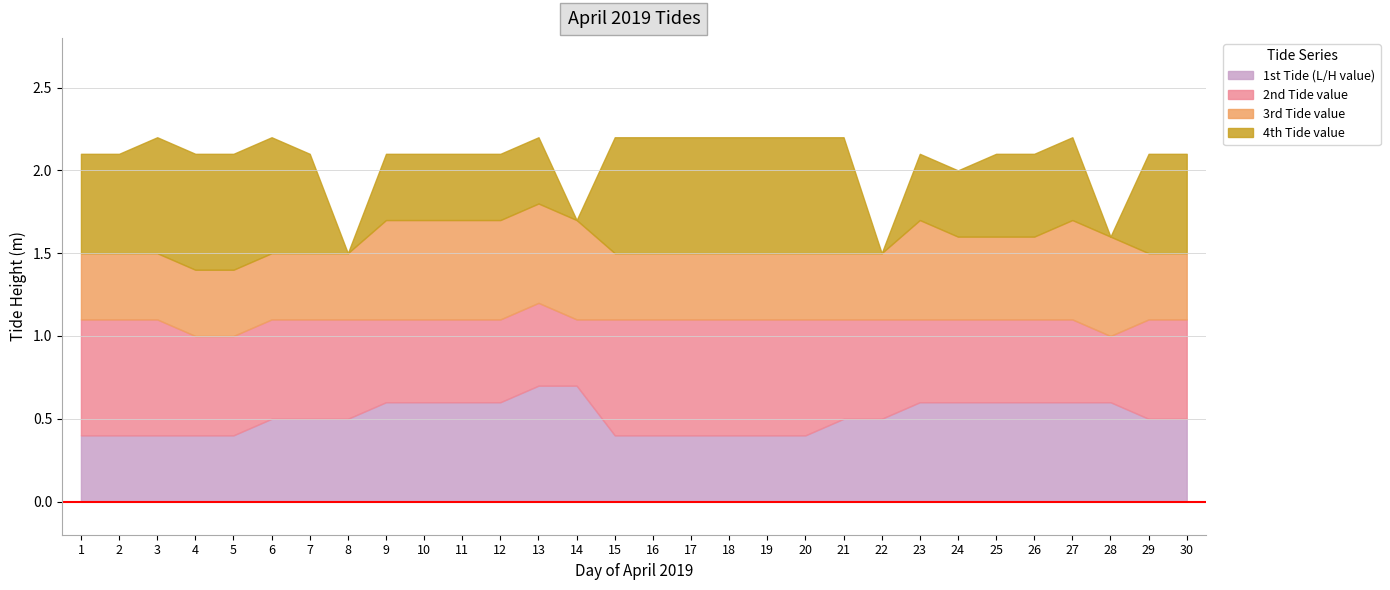

Reading right to left, transcribe all the data shown in this chart.

1st Tide (L/H value): 0.5	0.5	0.6	0.6	0.6	0.6	0.6	0.6	0.5	0.5	0.4	0.4	0.4	0.4	0.4	0.4	0.7	0.7	0.6	0.6	0.6	0.6	0.5	0.5	0.5	0.4	0.4	0.4	0.4	0.4
2nd Tide value: 0.6	0.6	0.4	0.5	0.5	0.5	0.5	0.5	0.6	0.6	0.7	0.7	0.7	0.7	0.7	0.7	0.4	0.5	0.5	0.5	0.5	0.5	0.6	0.6	0.6	0.6	0.6	0.7	0.7	0.7
3rd Tide value: 0.4	0.4	0.6	0.6	0.5	0.5	0.5	0.6	0.4	0.4	0.4	0.4	0.4	0.4	0.4	0.4	0.6	0.6	0.6	0.6	0.6	0.6	0.4	0.4	0.4	0.4	0.4	0.4	0.4	0.4
4th Tide value: 0.6	0.6	0.0	0.5	0.5	0.5	0.4	0.4	0.0	0.7	0.7	0.7	0.7	0.7	0.7	0.7	0.0	0.4	0.4	0.4	0.4	0.4	0.0	0.6	0.7	0.7	0.7	0.7	0.6	0.6